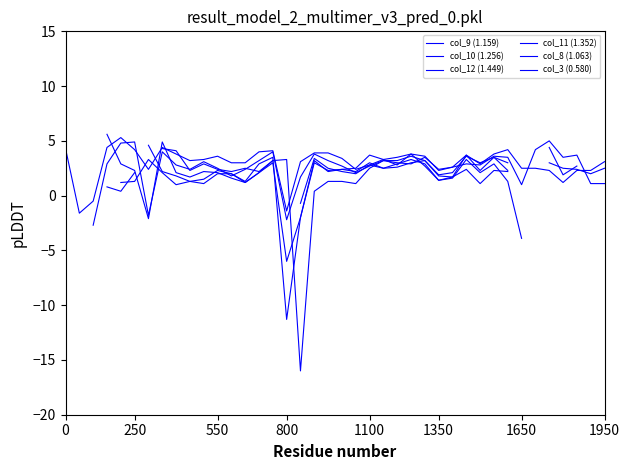

How many intersections are there between col_11 (1.352) and col_3 (0.580)?

6